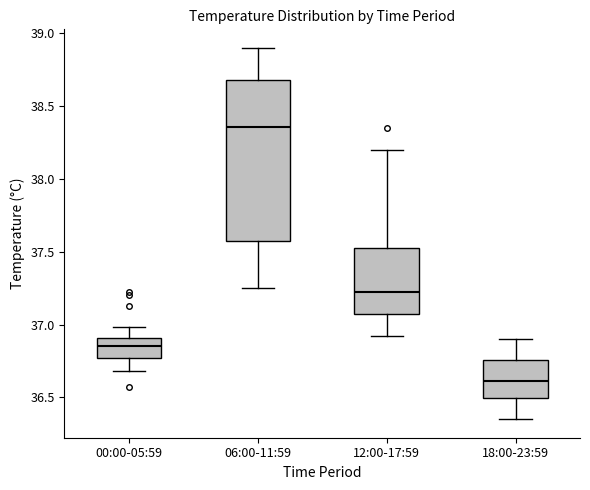

Which box's median line is the highest?

06:00-11:59